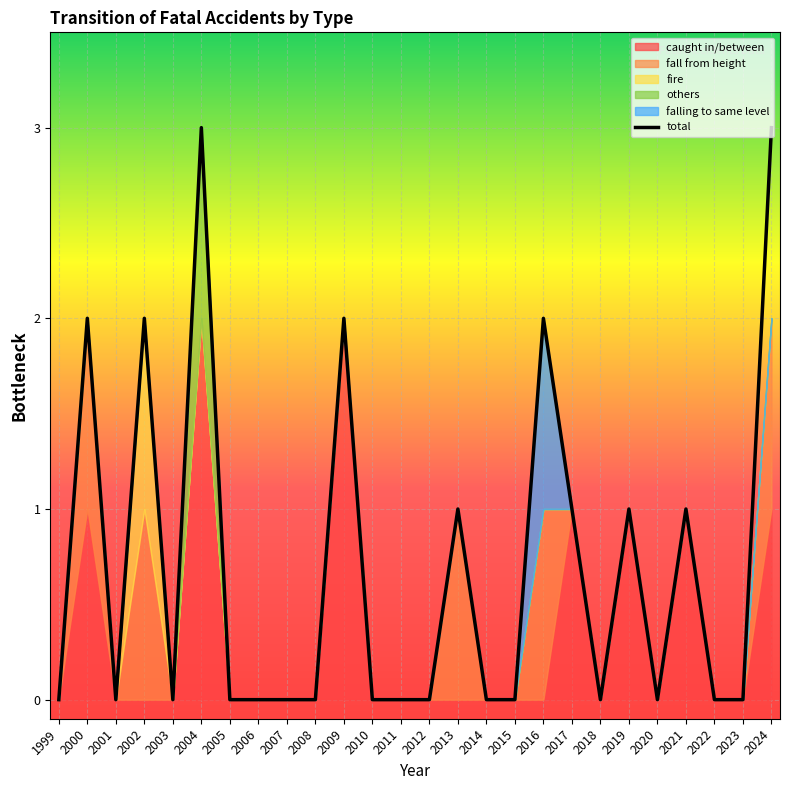

Rank the categories by value from highest to lowest.

2004, 2024, 2000, 2002, 2009, 2016, 2013, 2017, 2019, 2021, 1999, 2001, 2003, 2005, 2006, 2007, 2008, 2010, 2011, 2012, 2014, 2015, 2018, 2020, 2022, 2023